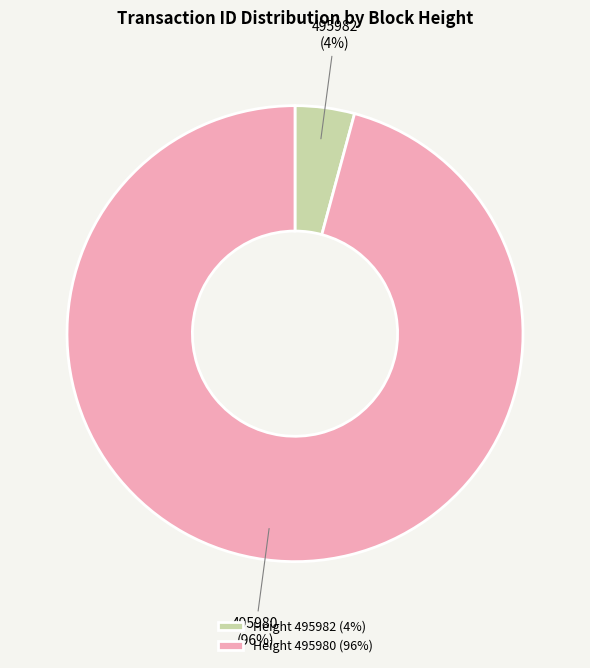

Which category has the biggest portion of the pie?

Height 495980 (96%)